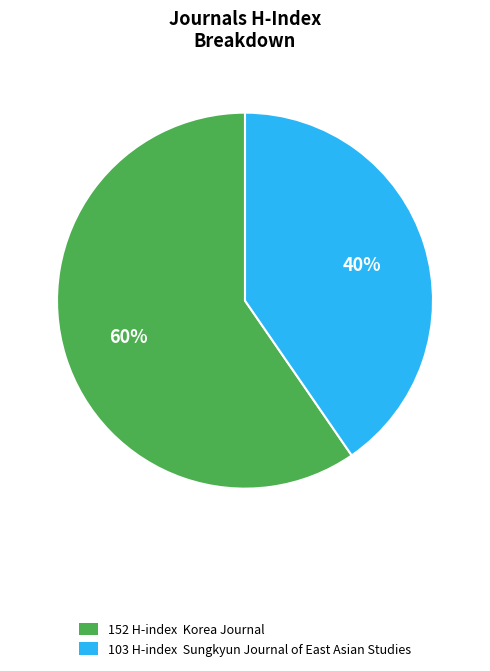

Is there any slice that represents more than half of the pie?

Yes